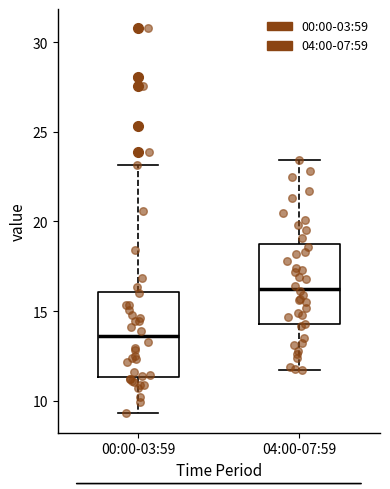

Reading left to right, read every box against the y-axis: the position of its median line, the range the box covers, and the ends of its whiskers. The values are not printed on the chart, so give them approximately, as read against the axis.

00:00-03:59: median 13.5, box 11.5 to 16.0, whiskers 9.5 to 23.0
04:00-07:59: median 16.5, box 14.5 to 18.5, whiskers 11.5 to 23.5